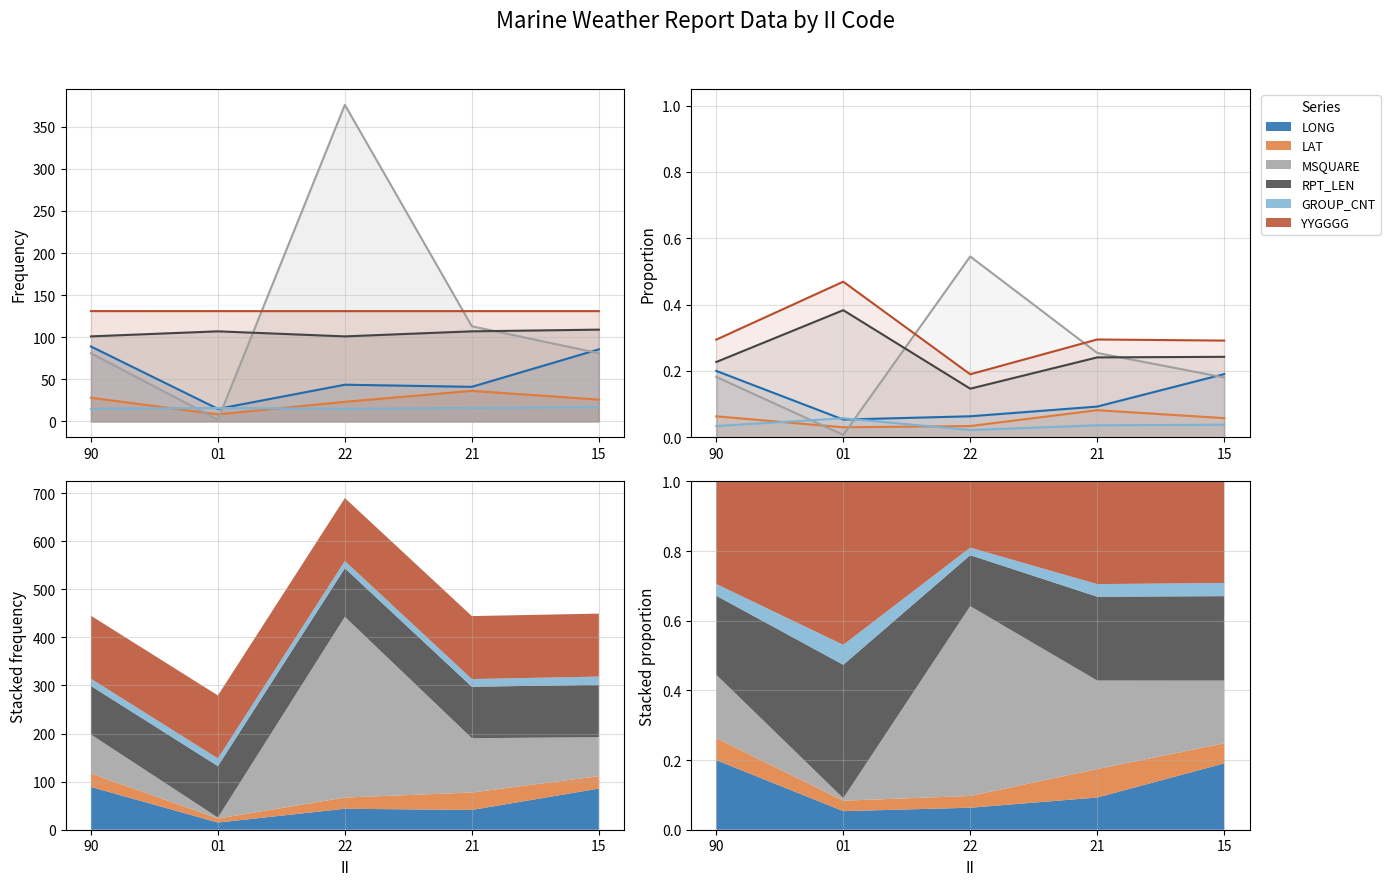

After their last crossing, which series has the higher values: MSQUARE or LAT?

MSQUARE